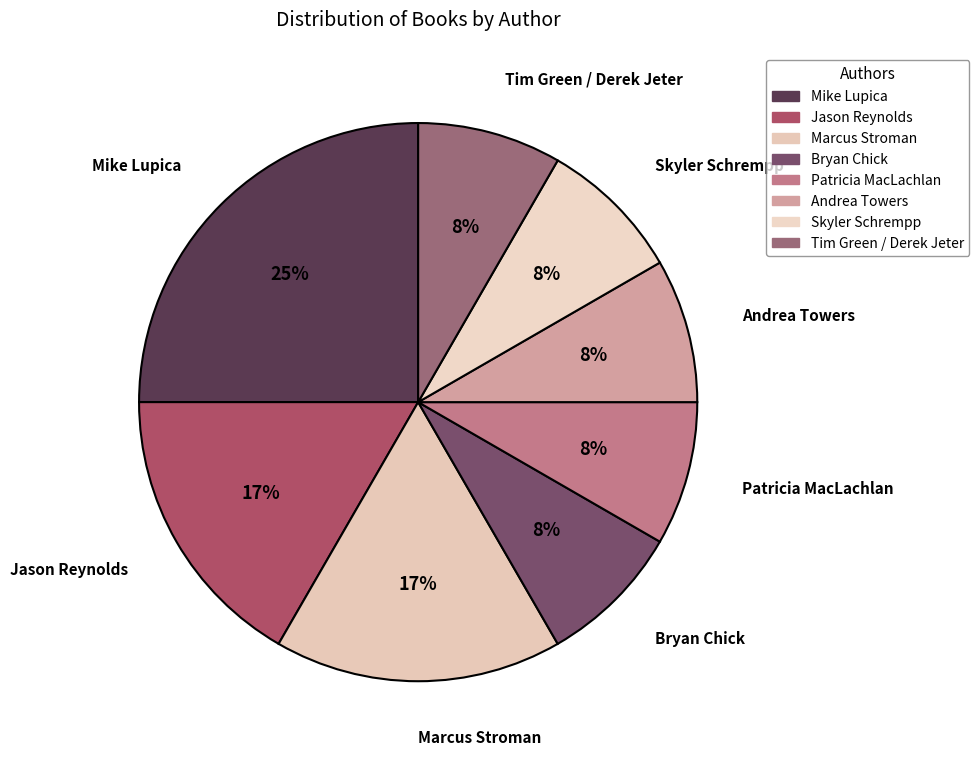

To the nearest percent, what is the difference between the largest and smallest slice percentages?

17%